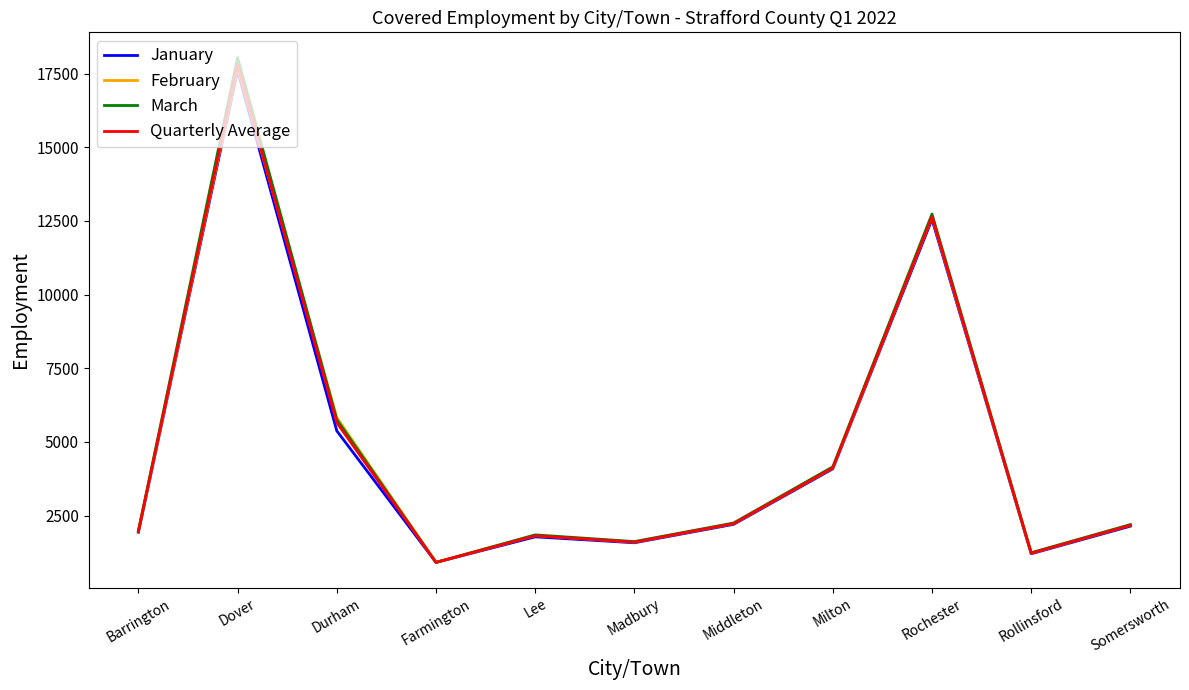

At which category is the sum across all series the highest?

Dover